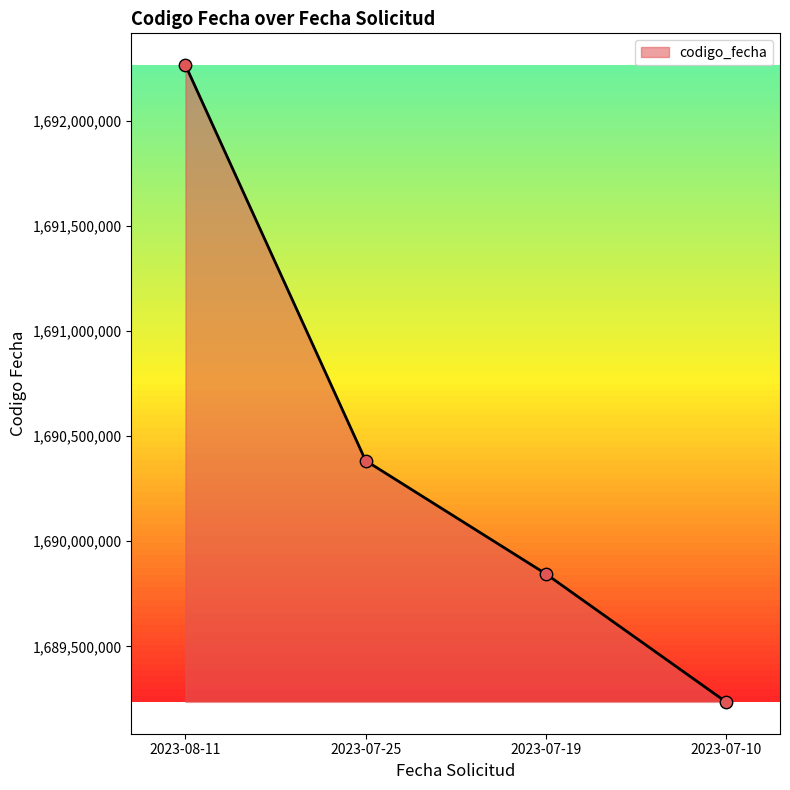

What is the change in value from 2023-08-11 to 2023-07-25?

-1880521